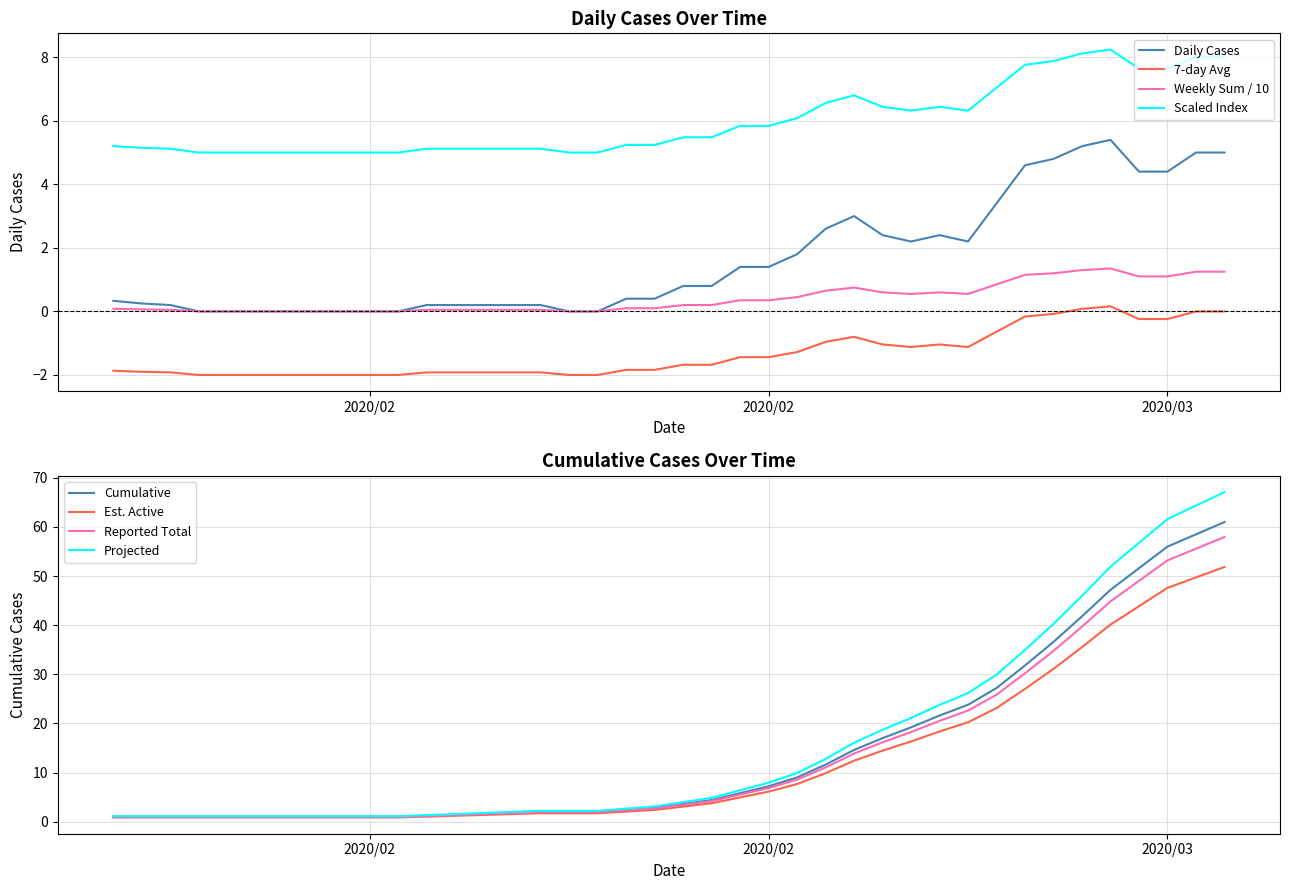

At which label is the value closest to 31?

2020/2/27